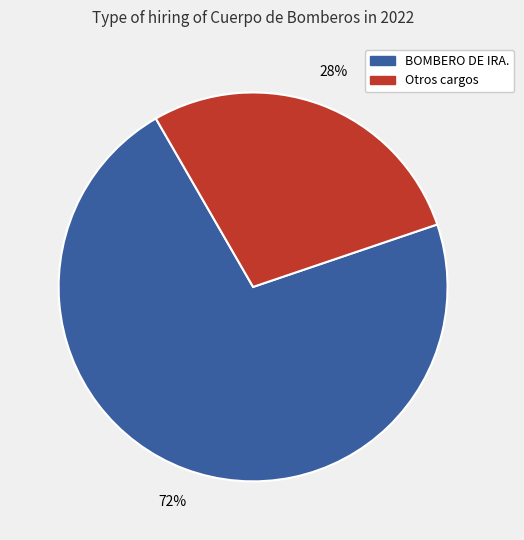

To the nearest percent, what is the average slice percentage?

50%